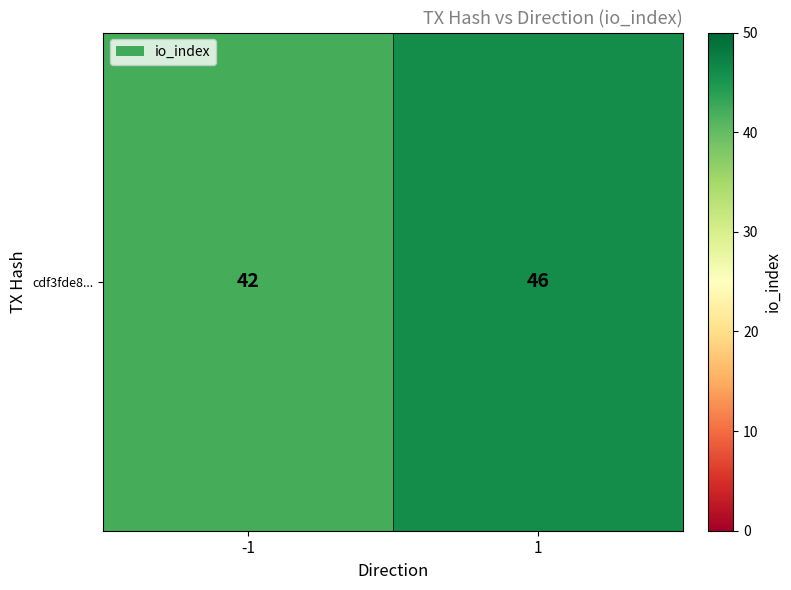

Is it true that the value at -1 is 42?

True